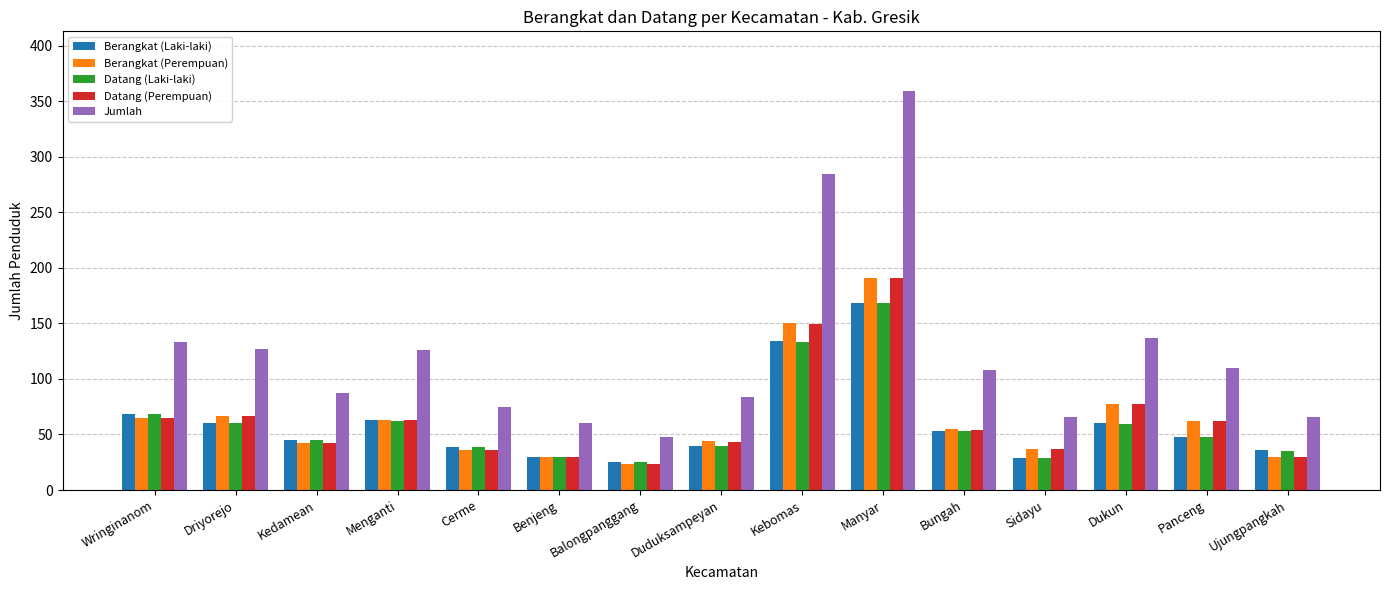

At which label does Datang (Laki-laki) reach its peak?

Manyar